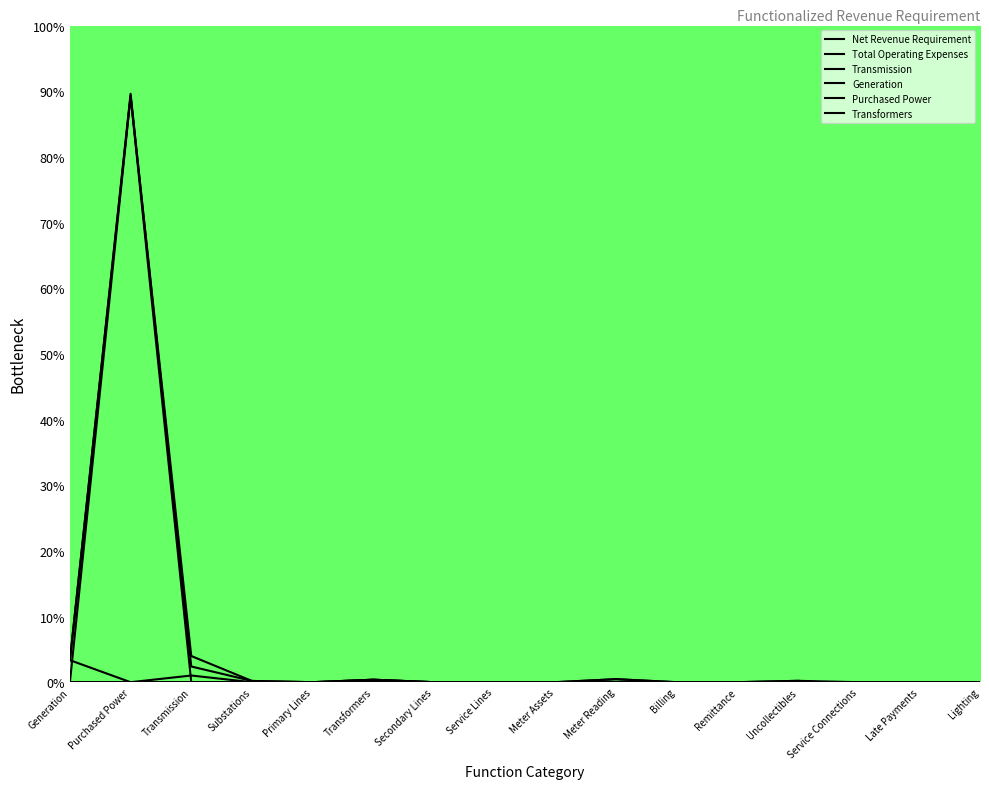

What is the difference between the highest and lowest values at Substations?

0.2